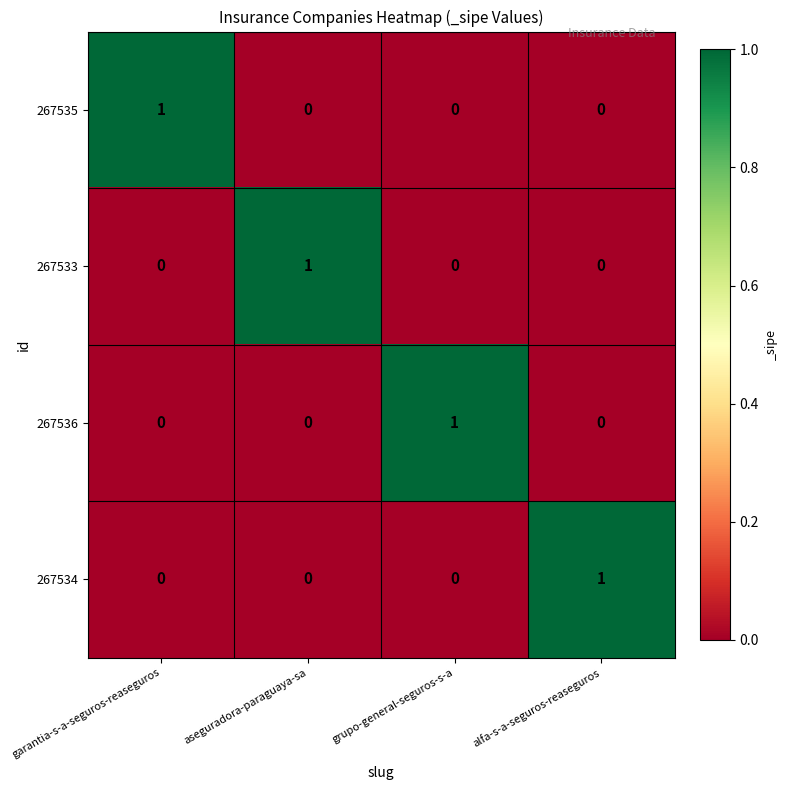

At how many categories does at least one series exceed 0?

4